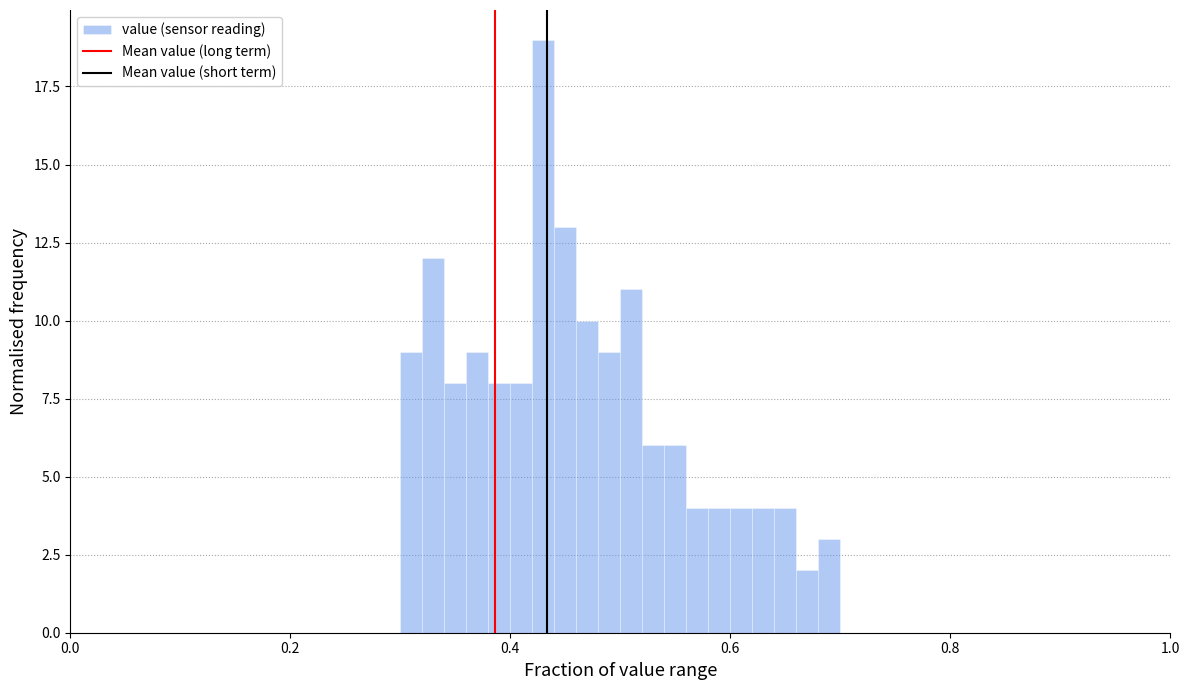

Read against the x-axis, roughly where is the centre of the tallest bar?

0.44